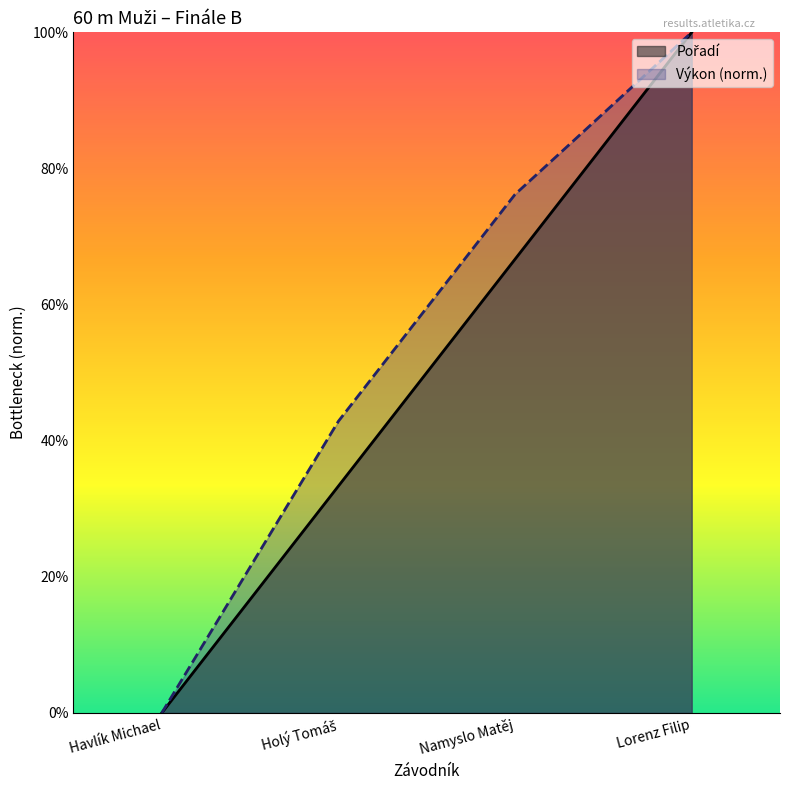

What is the difference between the second highest and second lowest values in the Pořadí series?

0.3